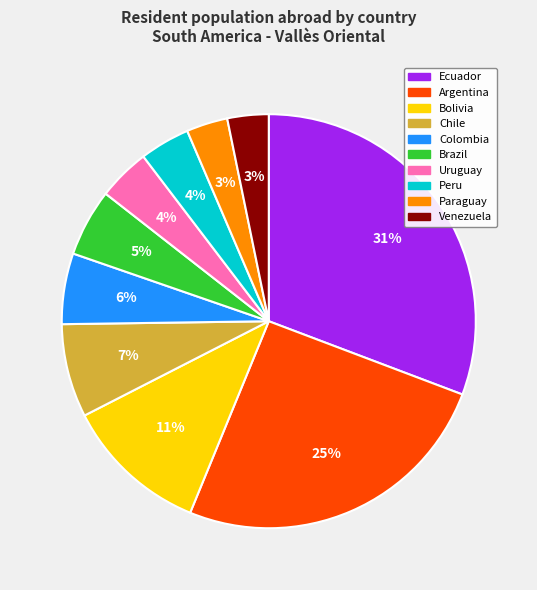

Is it true that Uruguay is 4% of the pie?

True